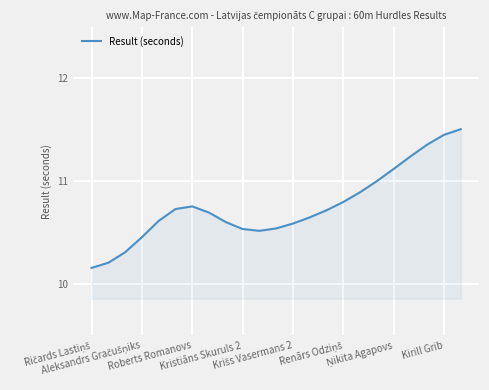

What is the difference between the maximum and minimum values?

1.3